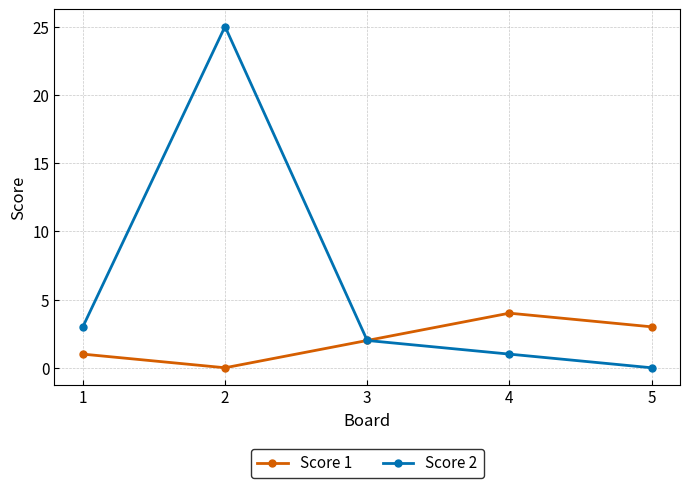

Is it true that Score 2 equals -10 at 5?

False